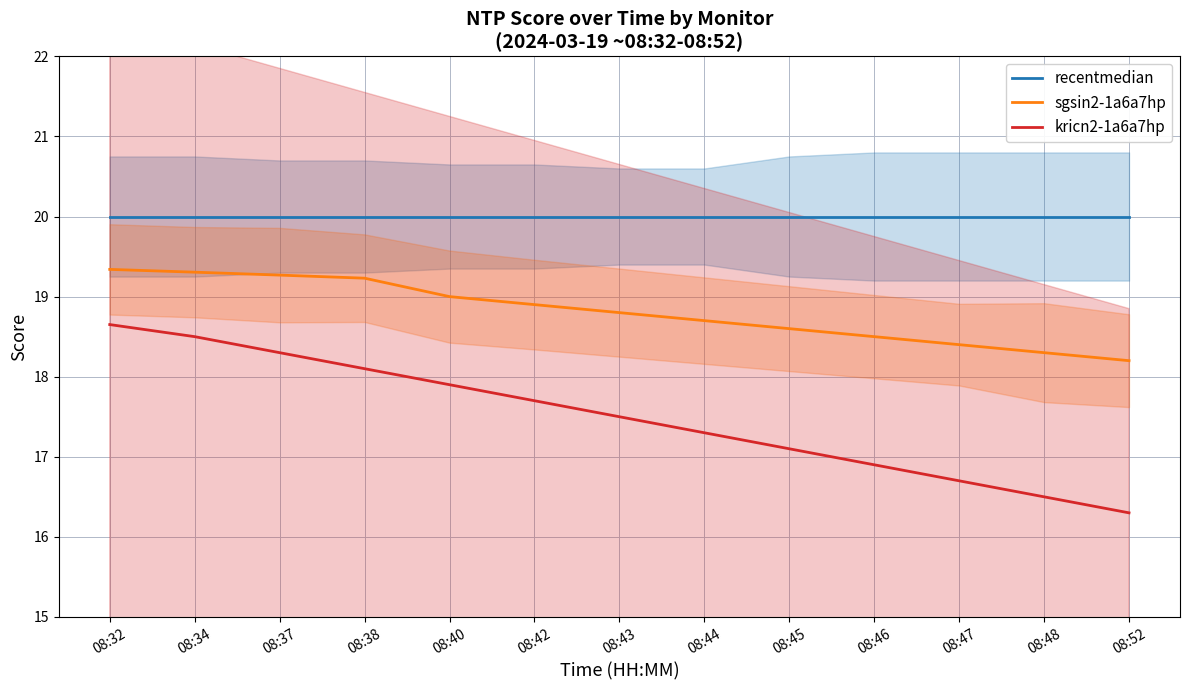

True or false: kricn2-1a6a7hp has more than 1 points higher than both neighbors.

False